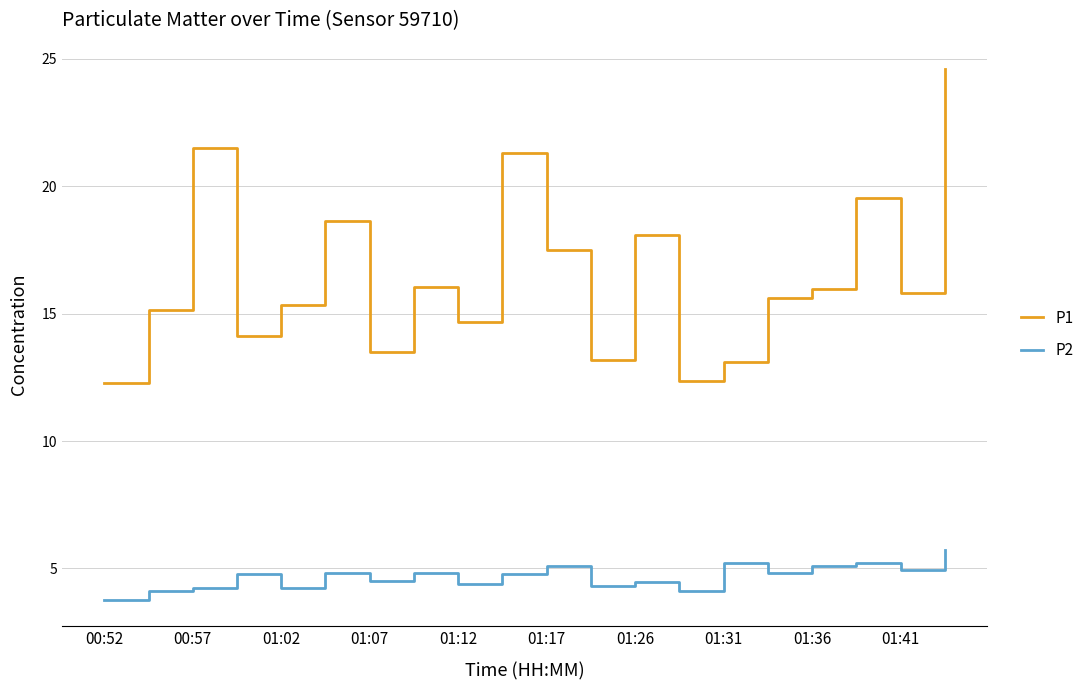

At how many categories does at least one series exceed 18?

6